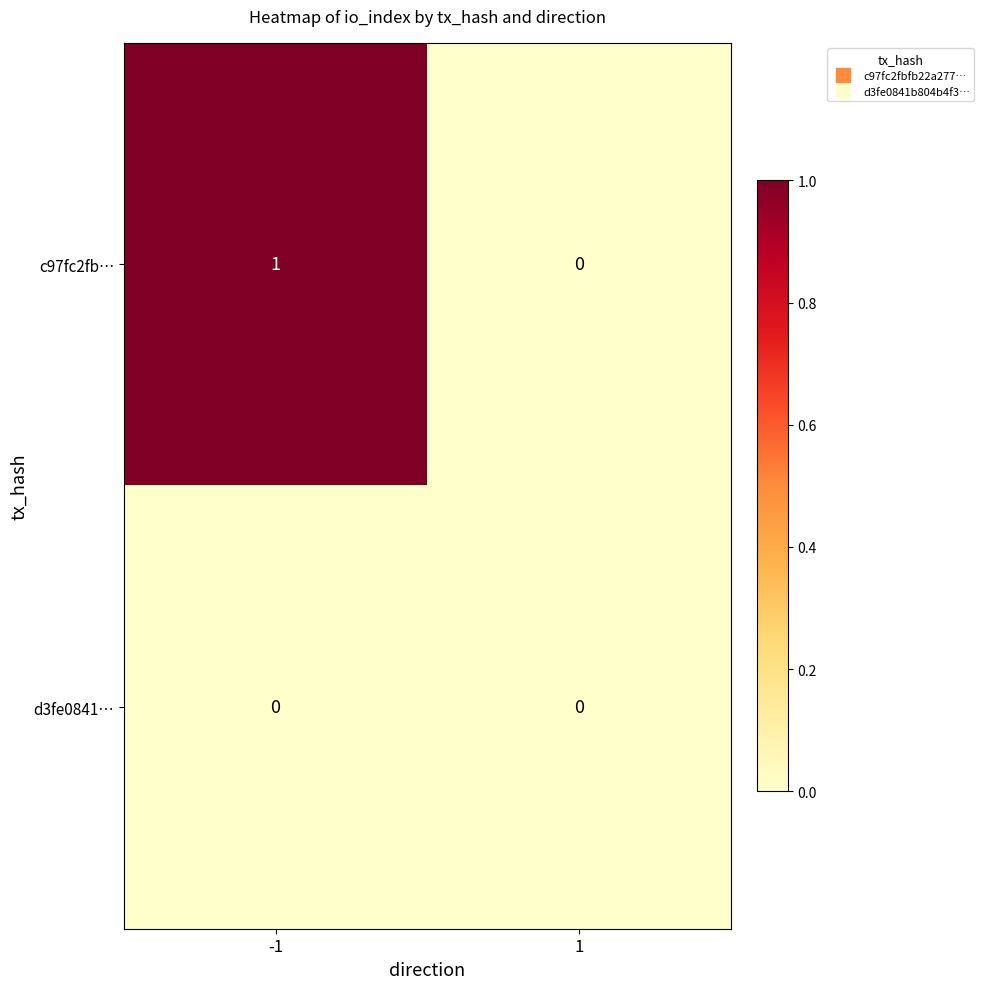

Rank the series by their maximum value, from lowest to highest.

d3fe0841…, c97fc2fb…